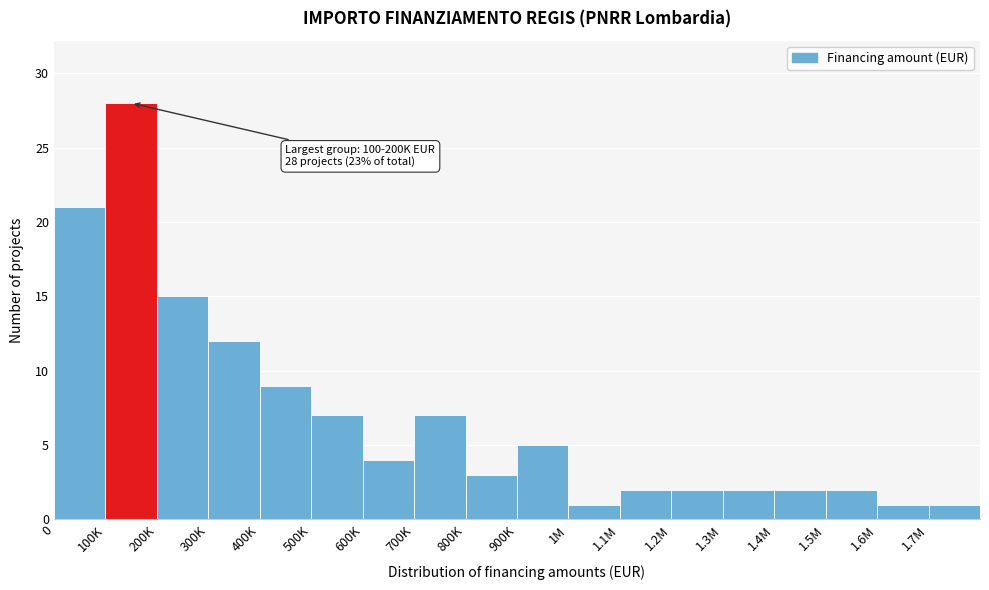

Reading left to right, extract all data points from this chart.

21	28	15	12	9	7	4	7	3	5	1	2	2	2	2	2	1	1